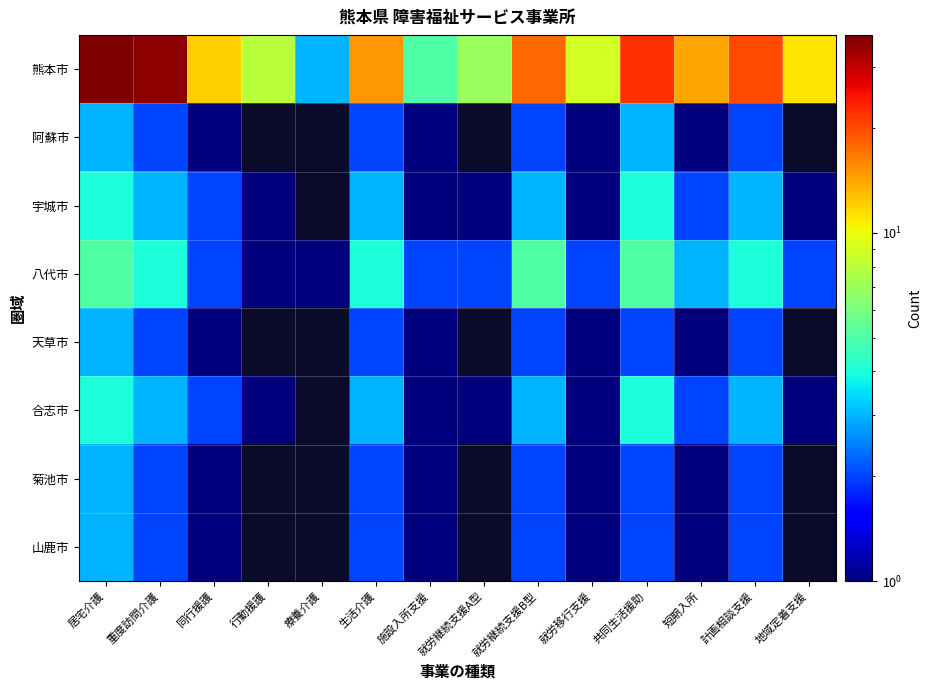

Rank the series at 就労移行支援 from lowest to highest value.

阿蘇市, 宇城市, 天草市, 合志市, 菊池市, 山鹿市, 八代市, 熊本市